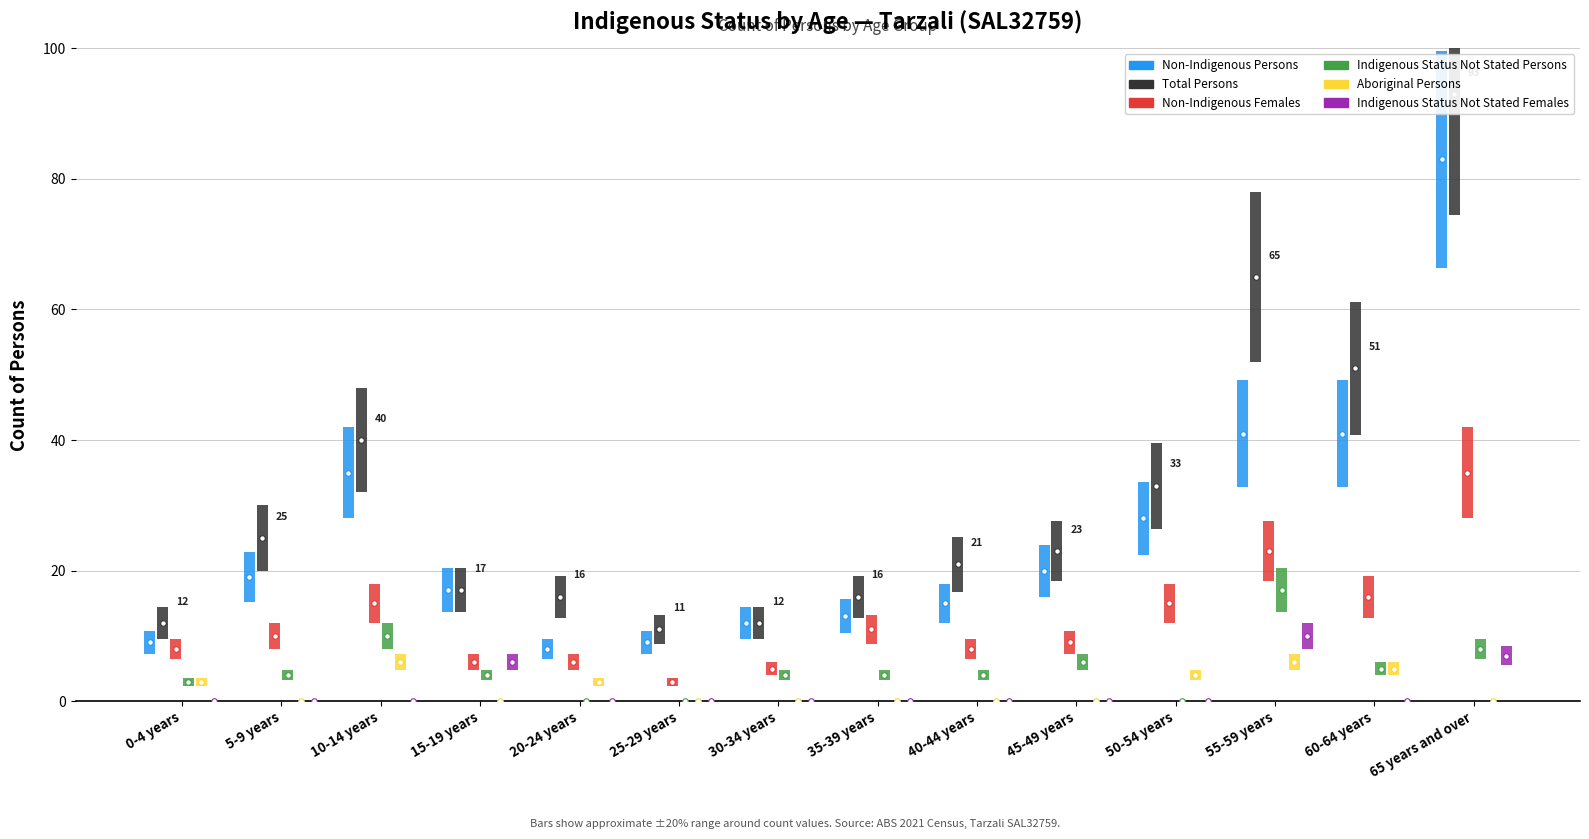

Are the bars horizontal?

No